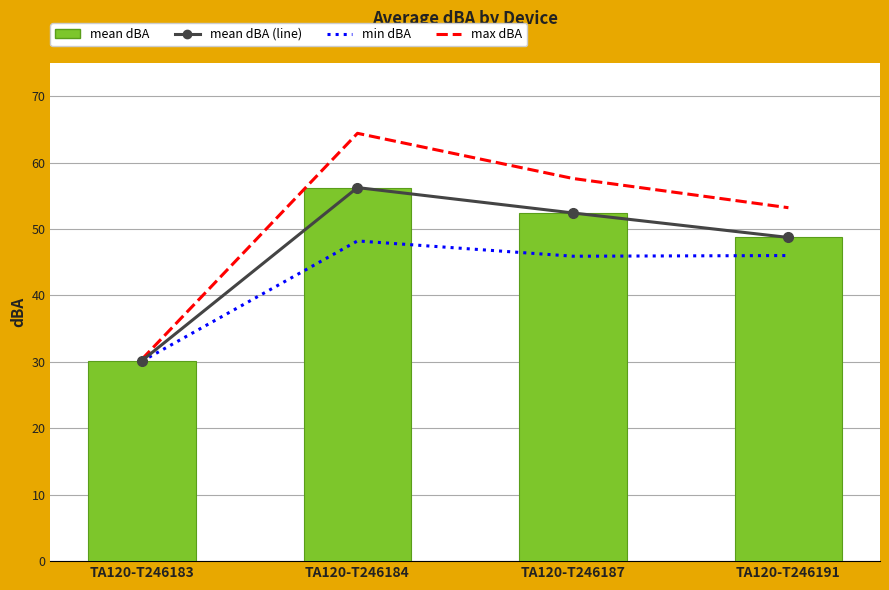

Reading left to right, list all the values displayed in this chart.

max dBA: TA120-T246183=30.4	TA120-T246184=64.4	TA120-T246187=57.6	TA120-T246191=53.2
min dBA: TA120-T246183=30.1	TA120-T246184=48.2	TA120-T246187=45.9	TA120-T246191=46.0
mean dBA (line): TA120-T246183=30.2	TA120-T246184=56.2	TA120-T246187=52.4	TA120-T246191=48.7
mean dBA: TA120-T246183=30.2	TA120-T246184=56.2	TA120-T246187=52.4	TA120-T246191=48.7